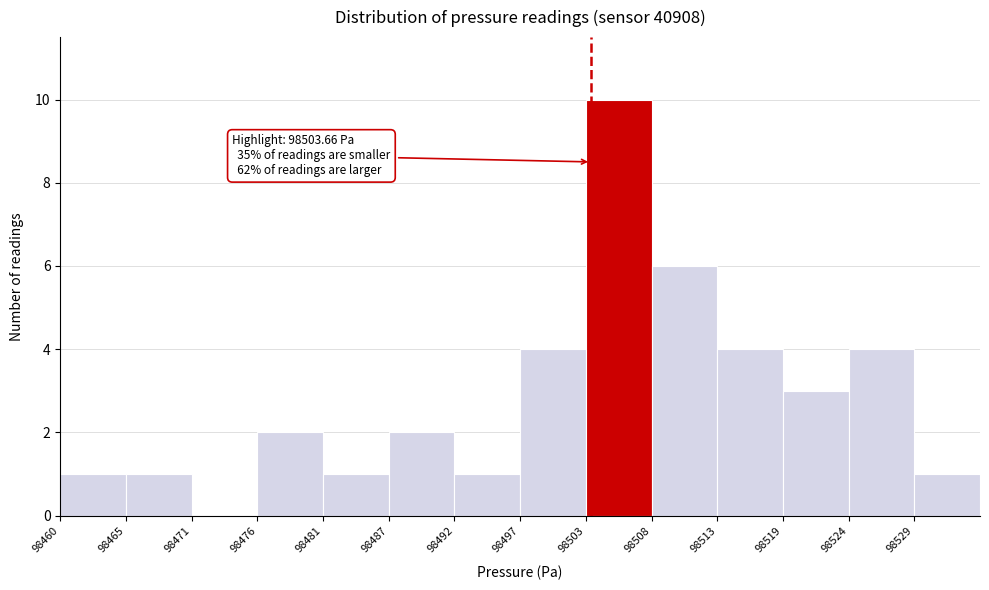

Reading left to right, what are all the values shown in this chart?

98460=1	98465=1	98471=0	98476=2	98481=1	98487=2	98492=1	98497=4	98503=10	98508=6	98513=4	98519=3	98524=4	98529=1